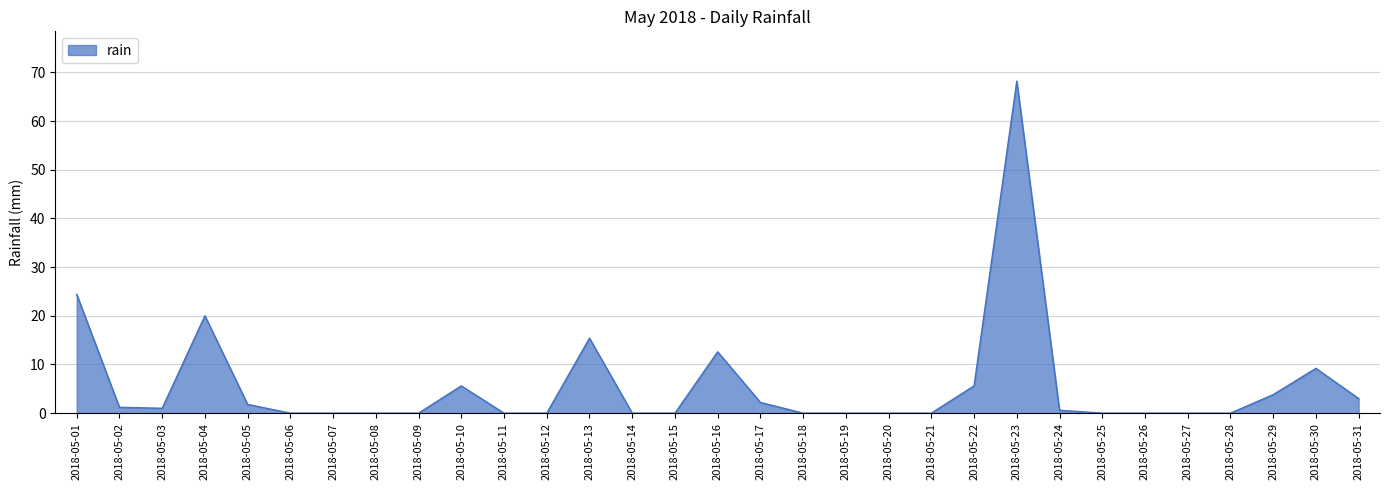

What is the sum of the values at 2018-05-15 and 2018-05-10?

5.6